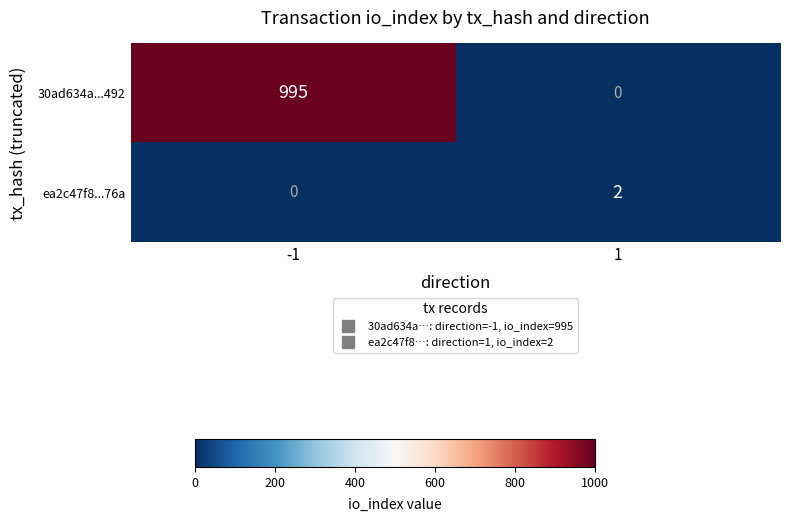

Which series has the widest spread of values?

30ad634a...492